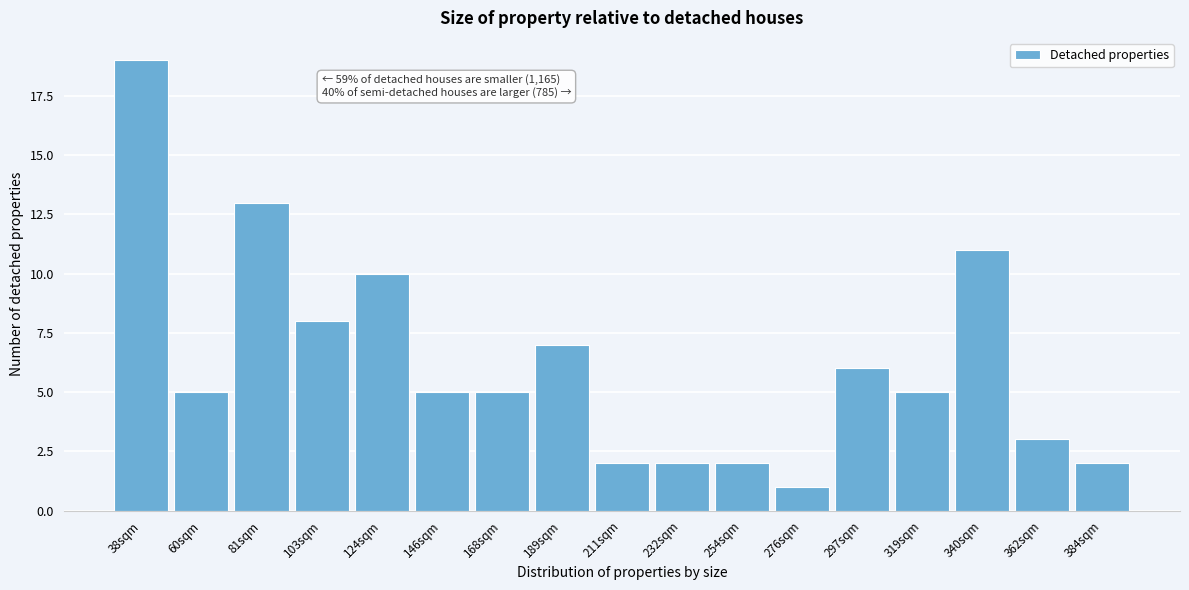

Reading right to left, list all the values displayed in this chart.

384sqm=2	362sqm=3	340sqm=11	319sqm=5	297sqm=6	276sqm=1	254sqm=2	232sqm=2	211sqm=2	189sqm=7	168sqm=5	146sqm=5	124sqm=10	103sqm=8	81sqm=13	60sqm=5	38sqm=19